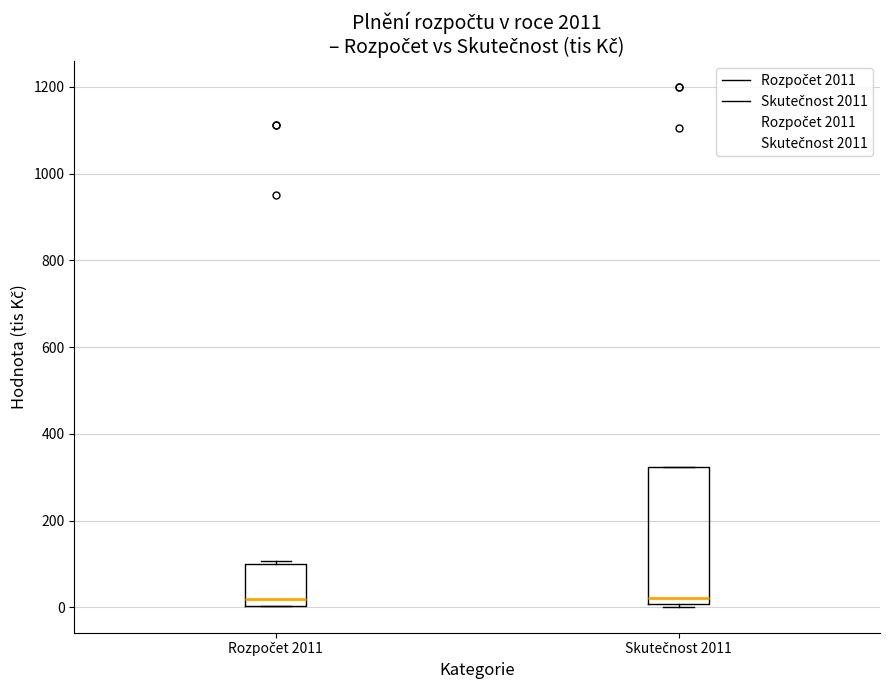

Reading left to right, read every box against the y-axis: the position of its median line, the range the box covers, and the ends of its whiskers. The values are not printed on the chart, so give them approximately, as read against the axis.

Rozpočet 2011: median 20, box 0 to 100, whiskers 0 to 100 (just above the box's upper edge)
Skutečnost 2011: median 20, box 0 to 320, whiskers 0 (just below the box's lower edge) to 320